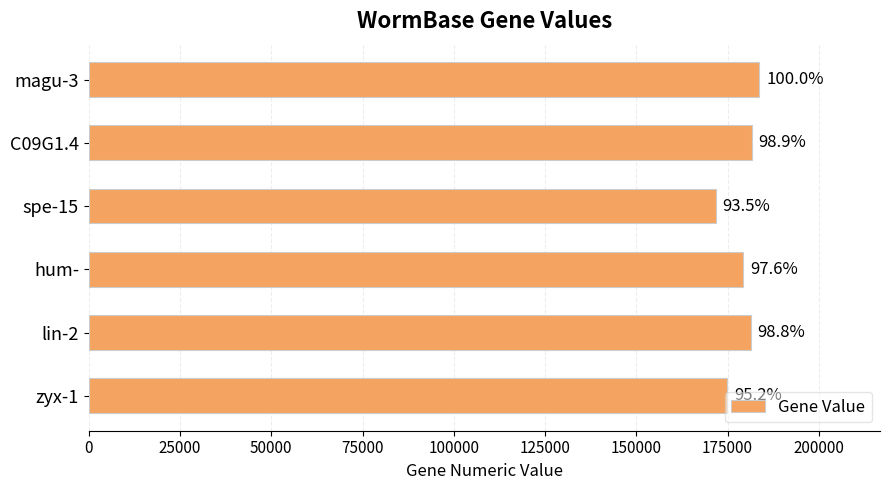

How many bars are there in total?

6